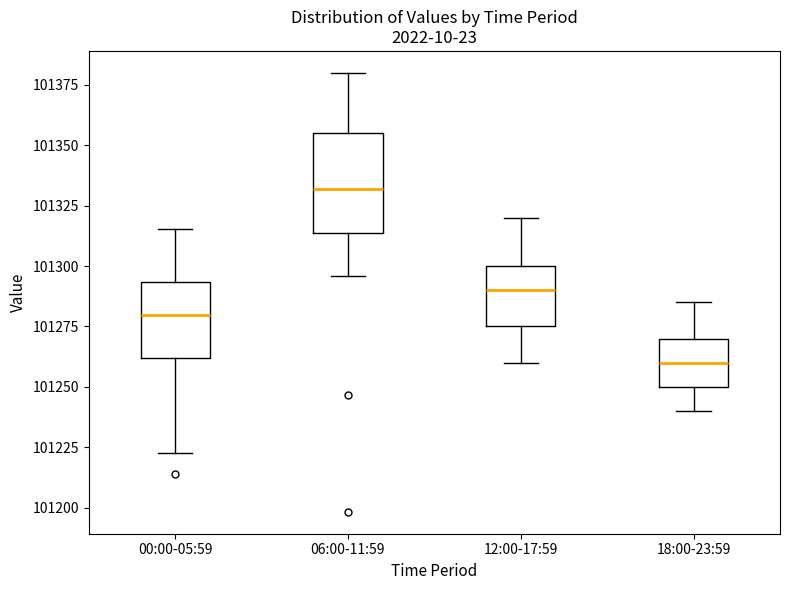

Where is the lower edge of the box for 12:00-17:59 on the y-axis? The values are not printed on the chart, so give them approximately, as read against the axis.

101275